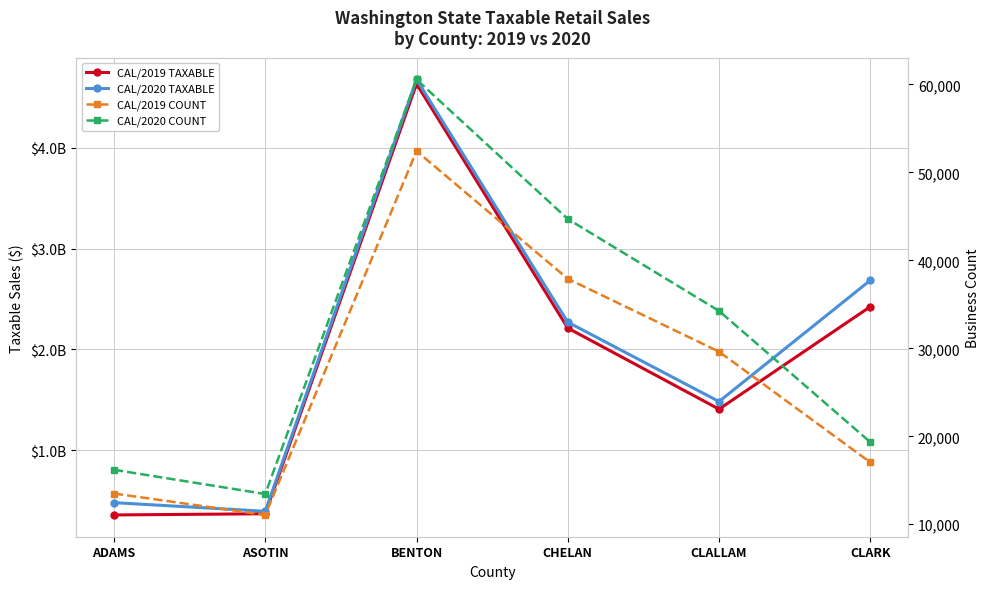

What is the difference between the highest and lowest values at CLARK?

2684831687